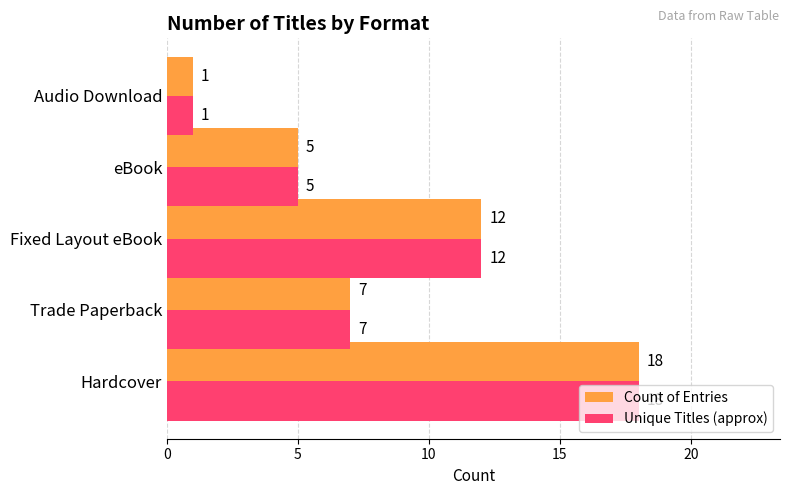

List the labels in order of Unique Titles (approx) value, smallest first.

Audio Download, eBook, Trade Paperback, Fixed Layout eBook, Hardcover